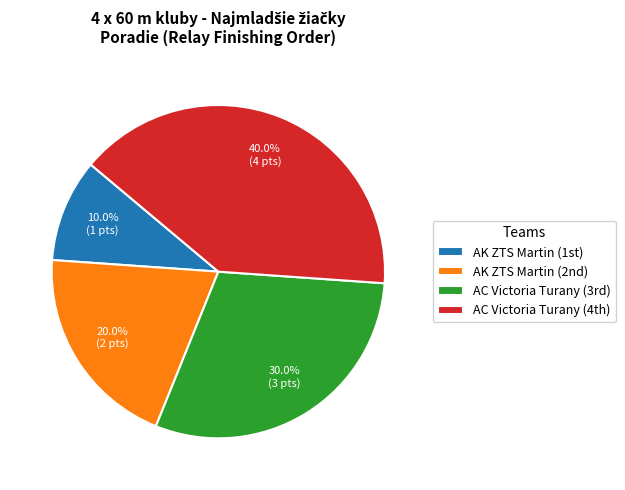

Which category has the biggest portion of the pie?

AC Victoria Turany (4th)